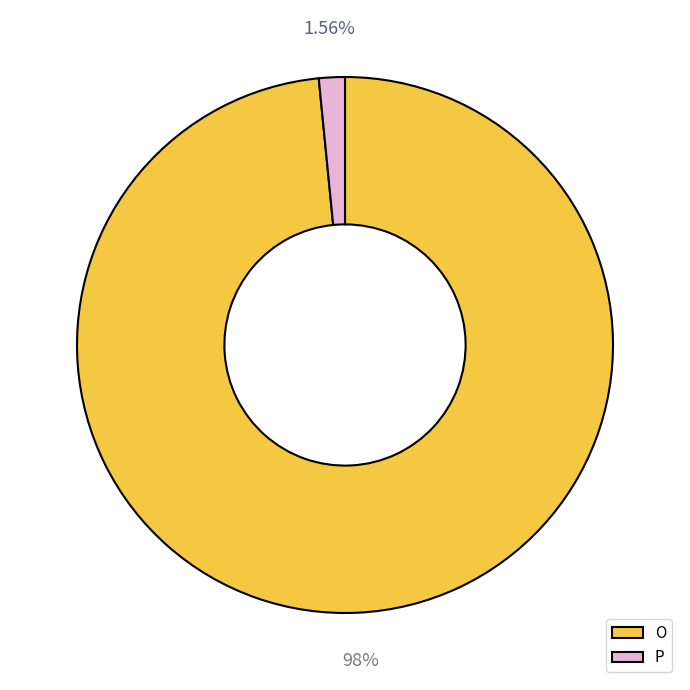

Which slice represents more than half of the pie?

O